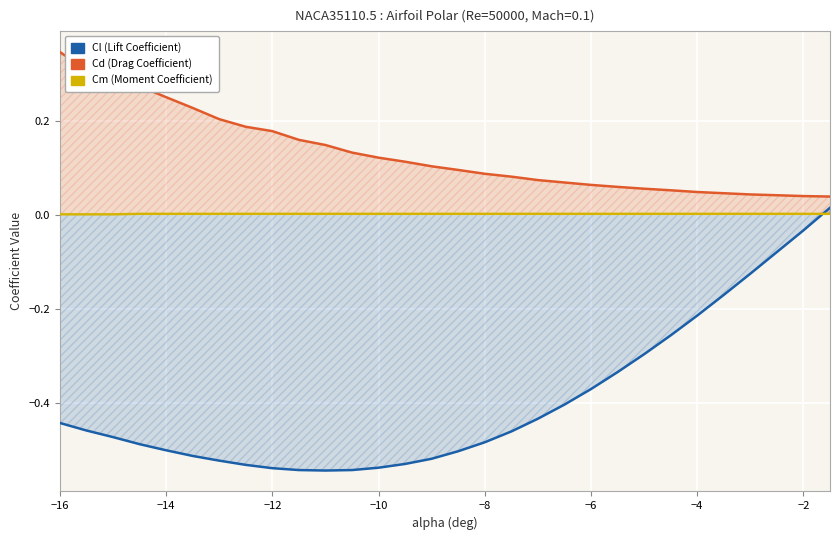

The value of Cd at 29 is 0.0. True or false?

False